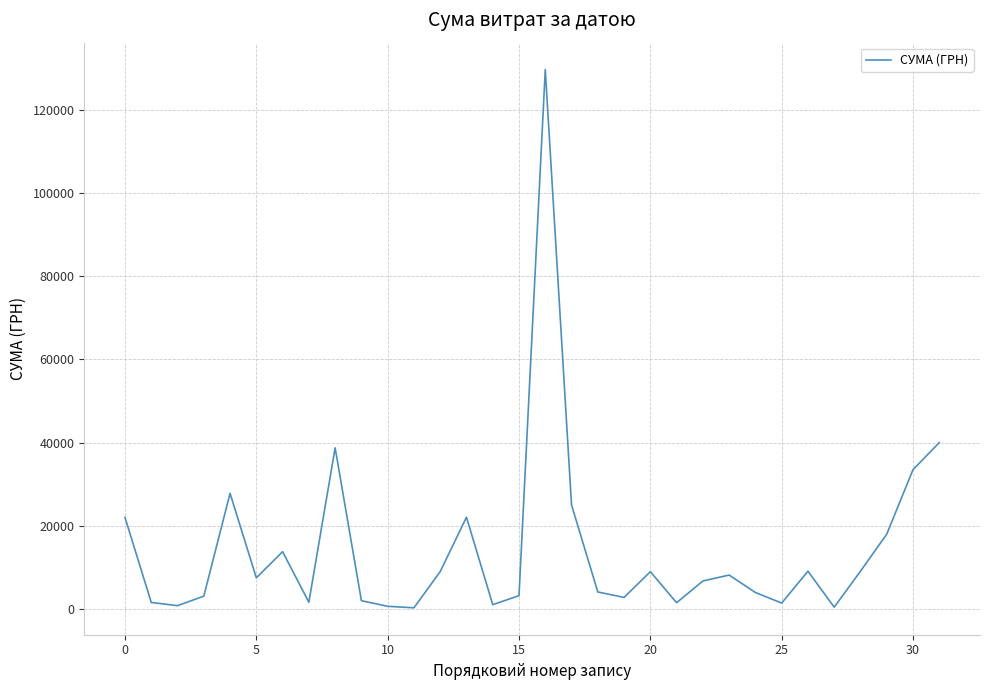

What is the sum of all values?

457728.9